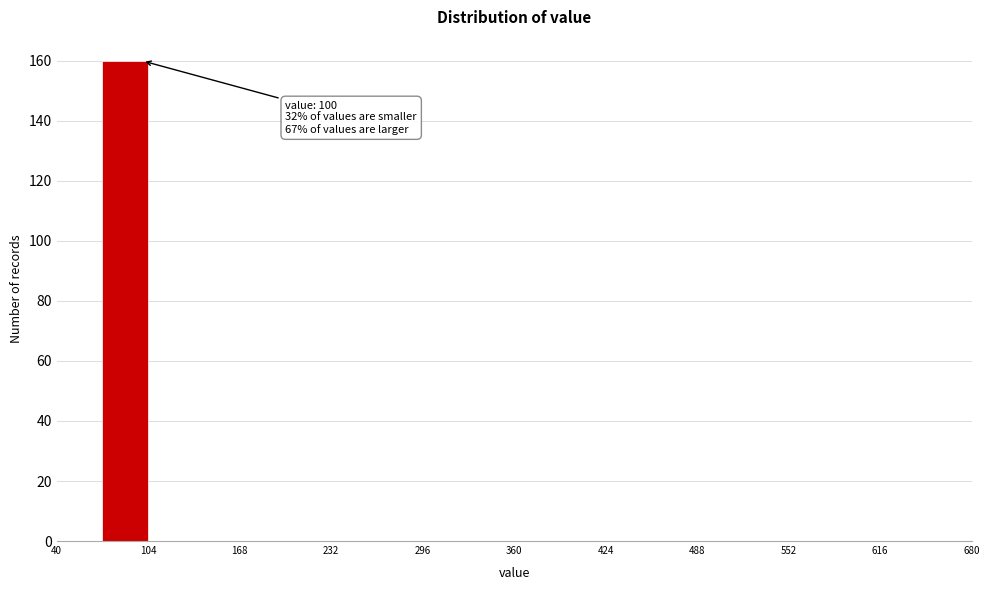

Around what value on the x-axis is the tallest bar? Give the approximate position of its centre, as read against the axis.

90